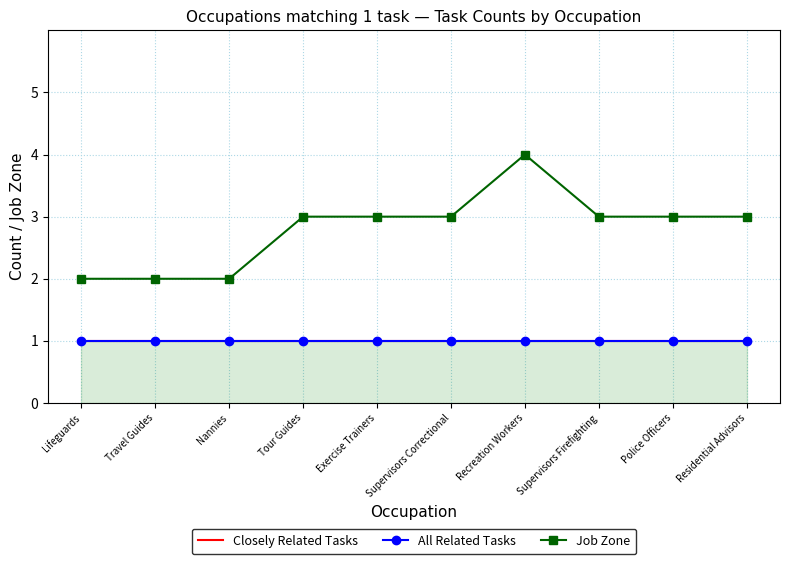

How many categories are shown in the chart?

10